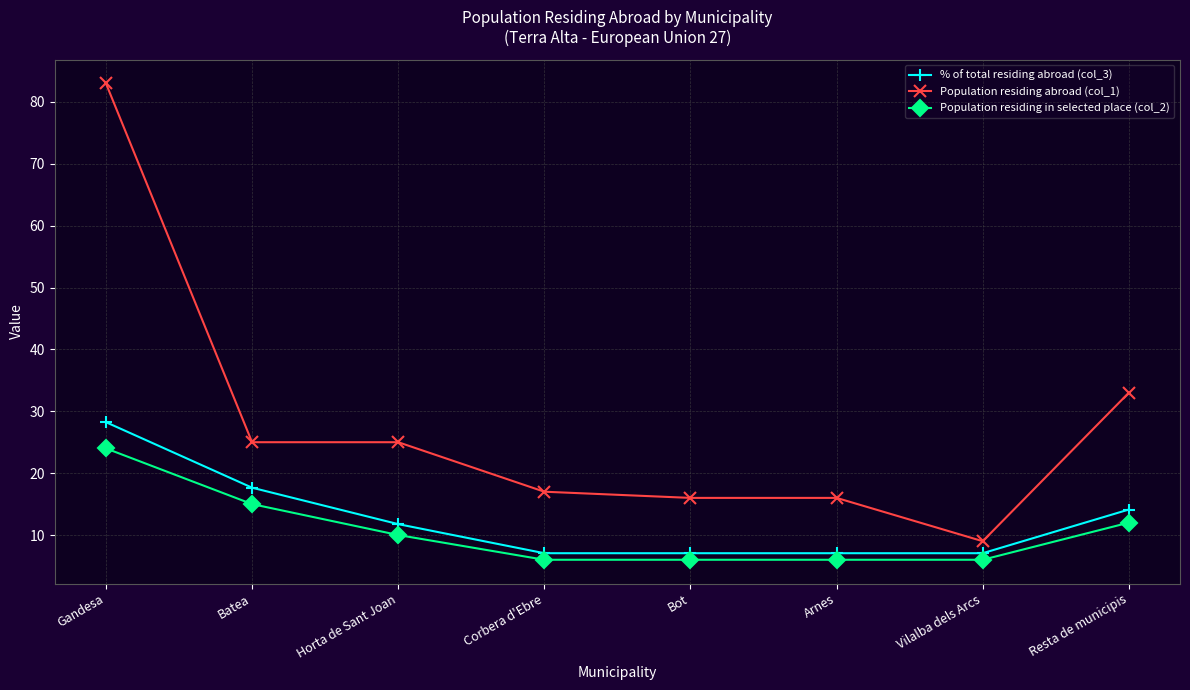

What is the difference between the highest and lowest values at Batea?

10.0